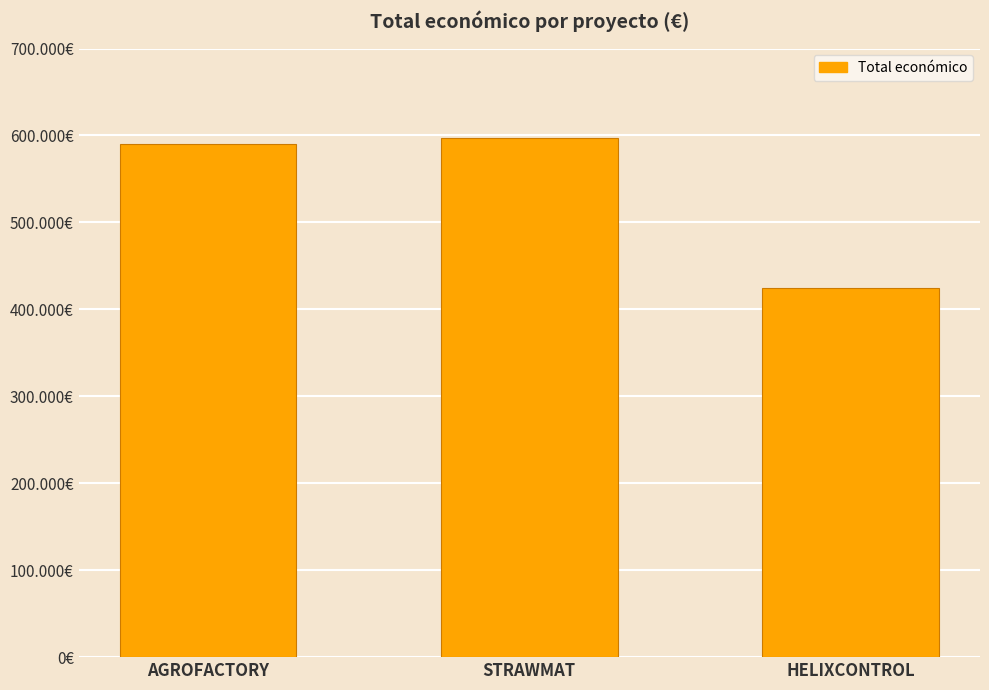

What is the difference between the maximum and minimum values?

172600